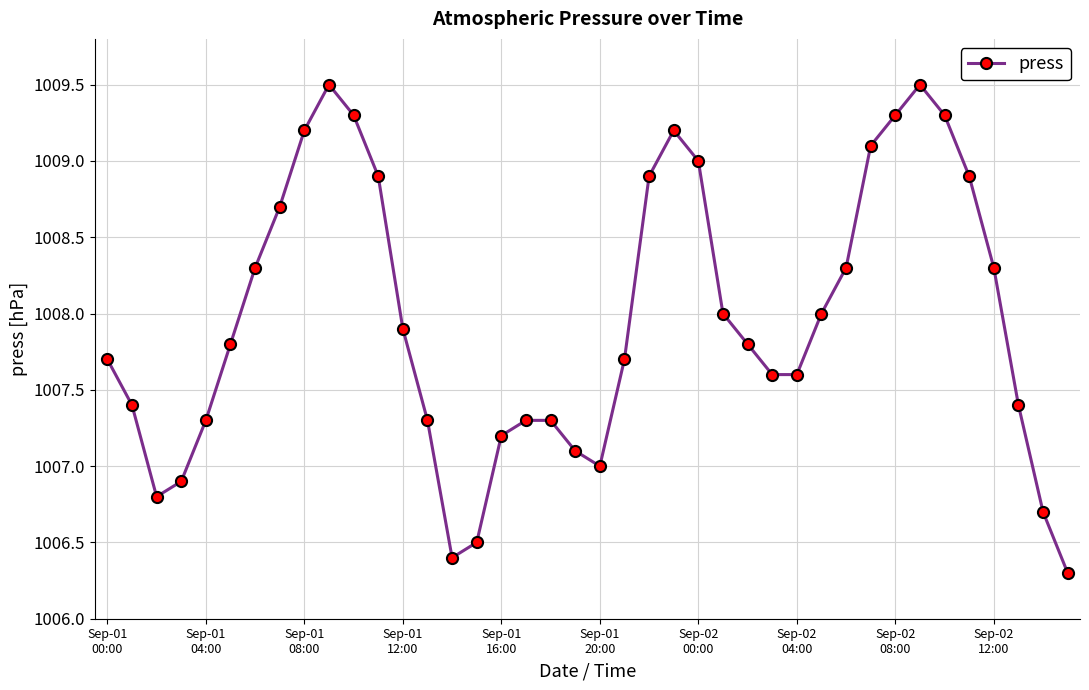

What is the value of the 40th point from the left?

1006.3